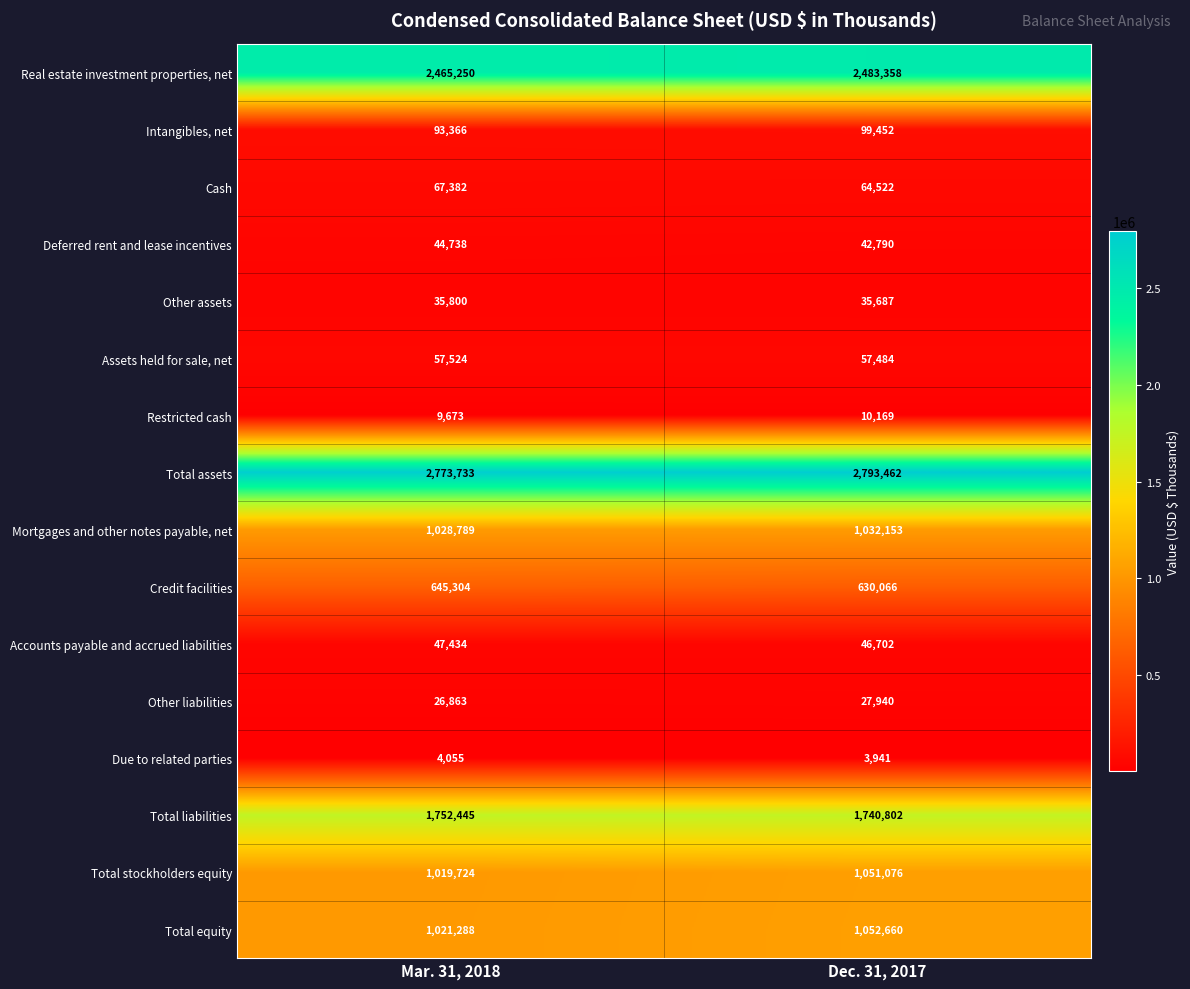

What is the minimum value for Due to related parties?

3941